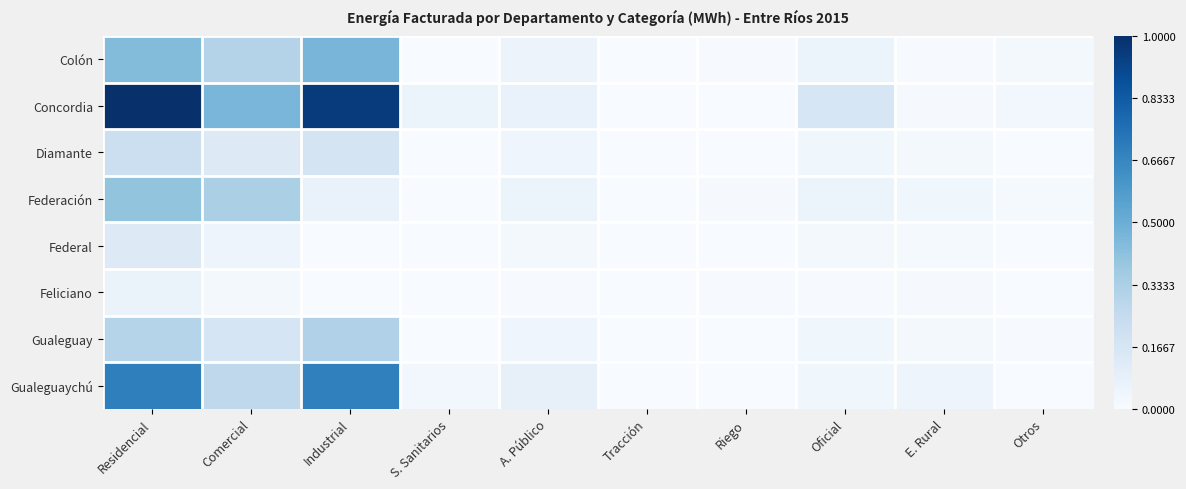

Reading right to left, list all the values displayed in this chart.

Colón: Otros=0.0	E. Rural=0.0	Oficial=0.1	Riego=0.0	Tracción=0.0	A. Público=0.1	S. Sanitarios=0.0	Industrial=0.5	Comercial=0.3	Residencial=0.4
Concordia: Otros=0.0	E. Rural=0.0	Oficial=0.2	Riego=0.0	Tracción=0.0	A. Público=0.1	S. Sanitarios=0.1	Industrial=1.0	Comercial=0.5	Residencial=1.0
Diamante: Otros=0.0	E. Rural=0.0	Oficial=0.0	Riego=0.0	Tracción=0.0	A. Público=0.0	S. Sanitarios=0.0	Industrial=0.2	Comercial=0.1	Residencial=0.2
Federación: Otros=0.0	E. Rural=0.0	Oficial=0.1	Riego=0.0	Tracción=0.0	A. Público=0.1	S. Sanitarios=0.0	Industrial=0.1	Comercial=0.3	Residencial=0.4
Federal: Otros=0.0	E. Rural=0.0	Oficial=0.0	Riego=0.0	Tracción=0.0	A. Público=0.0	S. Sanitarios=0.0	Industrial=0.0	Comercial=0.1	Residencial=0.1
Feliciano: Otros=0.0	E. Rural=0.0	Oficial=0.0	Riego=0.0	Tracción=0.0	A. Público=0.0	S. Sanitarios=0.0	Industrial=0.0	Comercial=0.0	Residencial=0.1
Gualeguay: Otros=0.0	E. Rural=0.0	Oficial=0.0	Riego=0.0	Tracción=0.0	A. Público=0.0	S. Sanitarios=0.0	Industrial=0.3	Comercial=0.2	Residencial=0.3
Gualeguaychú: Otros=0.0	E. Rural=0.0	Oficial=0.0	Riego=0.0	Tracción=0.0	A. Público=0.1	S. Sanitarios=0.0	Industrial=0.7	Comercial=0.3	Residencial=0.7